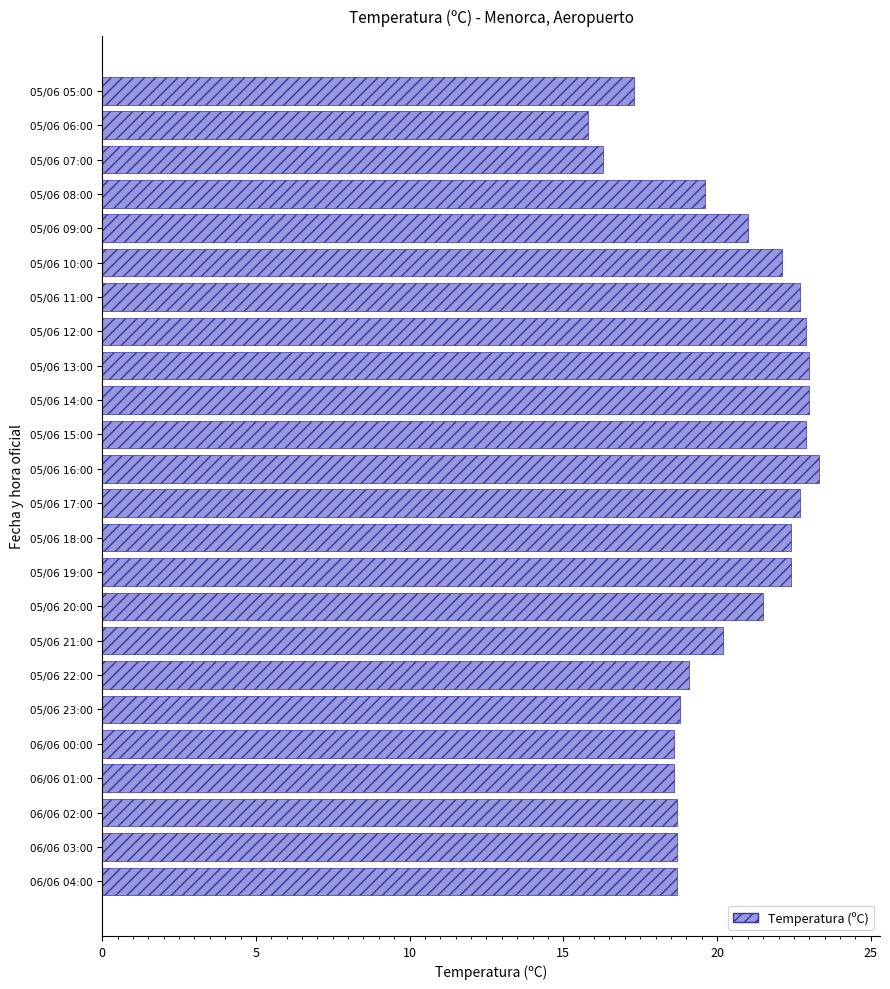

Is it true that the value at 06/06 03:00 is 18.7?

True